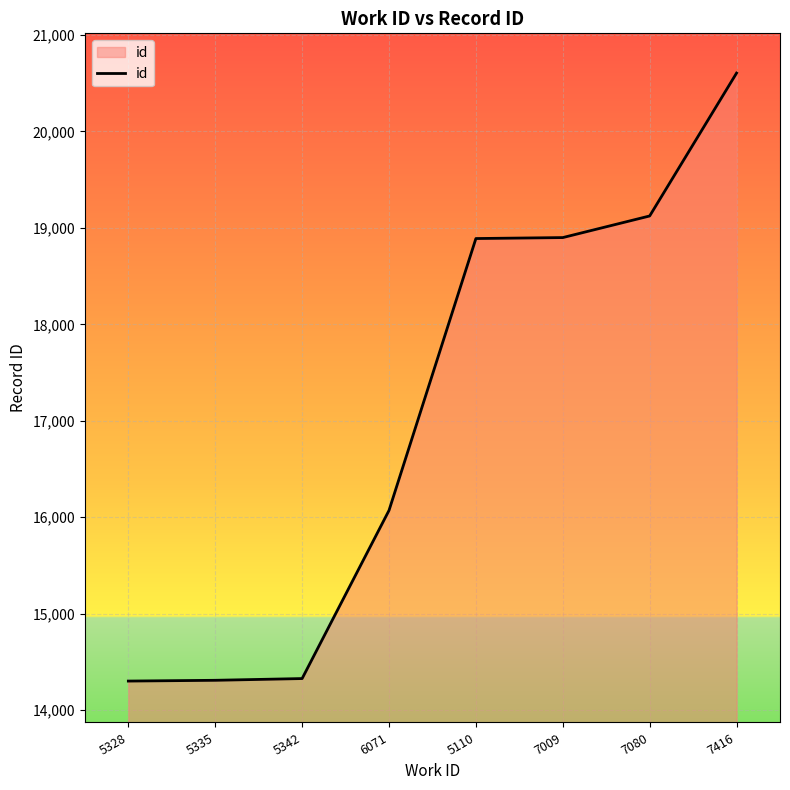

The value at 5335 is 22830. True or false?

False